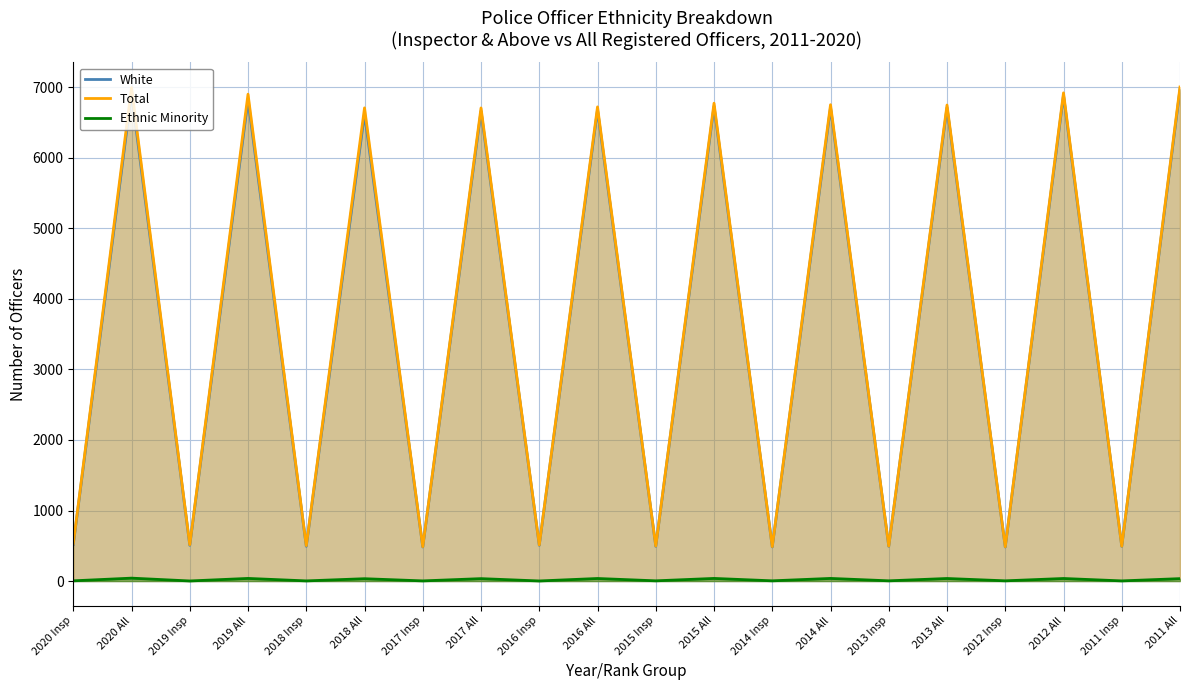

True or false: Ethnic Minority has a value of 36 at 2012 All.

True